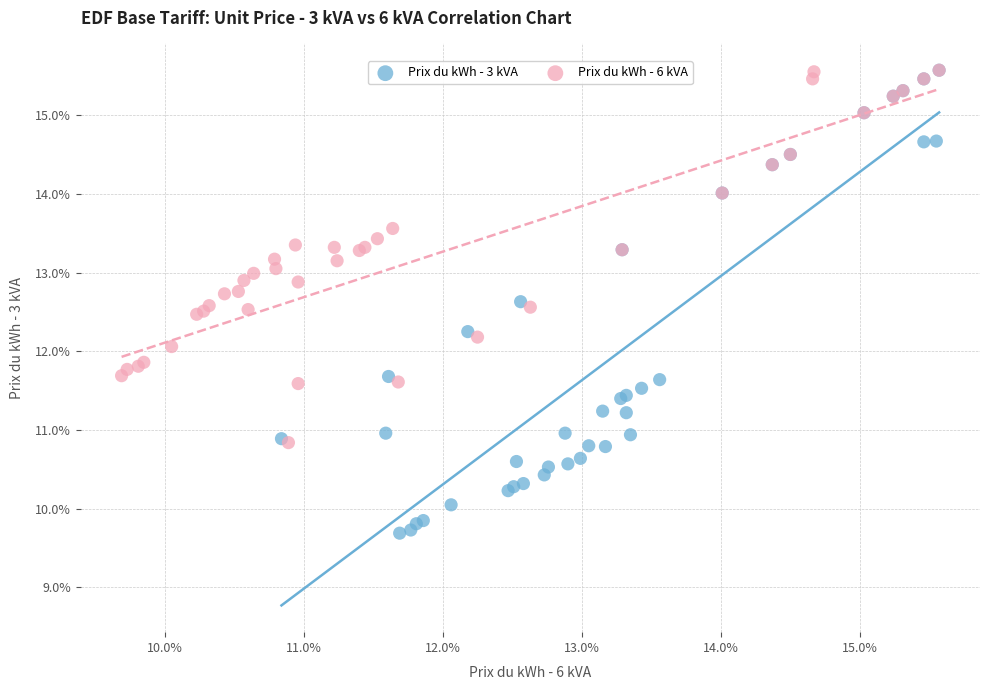

What are all the series names shown in the legend?

Prix du kWh - 3 kVA, Prix du kWh - 6 kVA